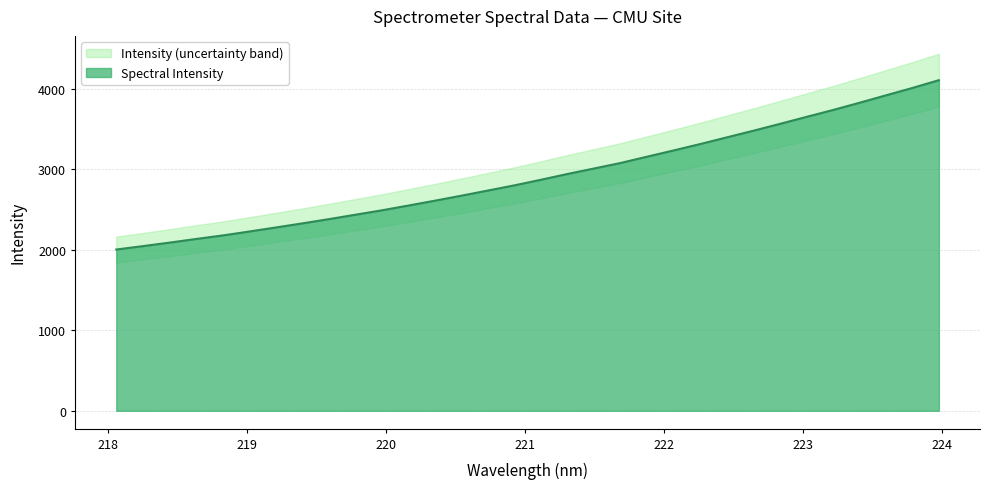

Which label corresponds to the largest value in the chart?

223.9802